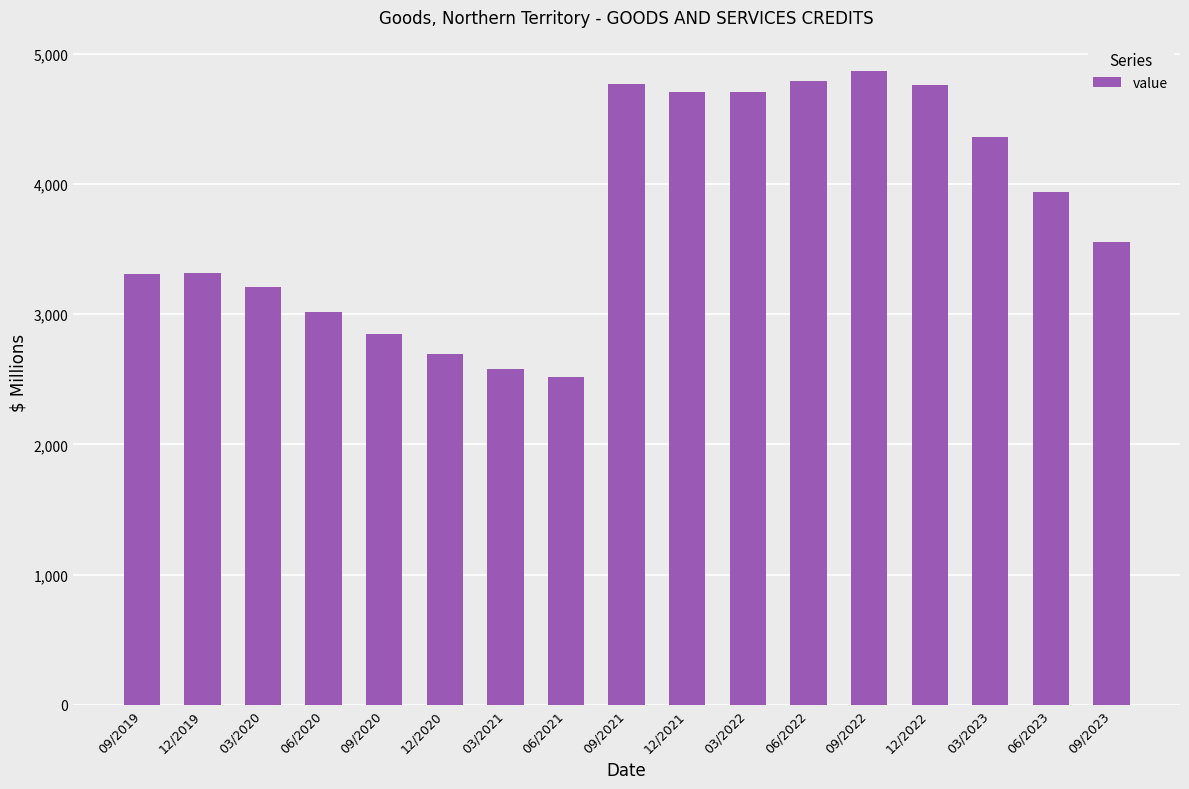

What is the sum of all values?

63953